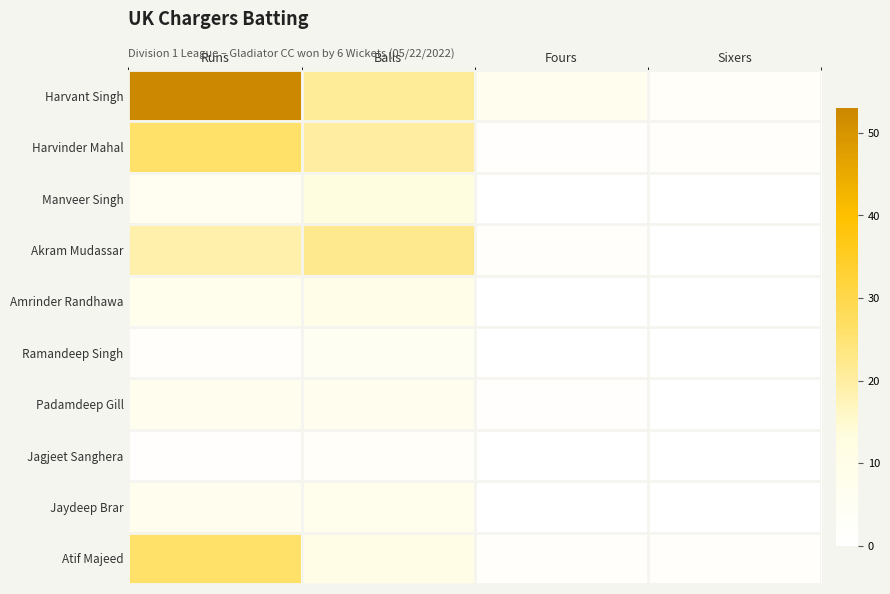

What is the difference between the highest and lowest values at Sixers?

3